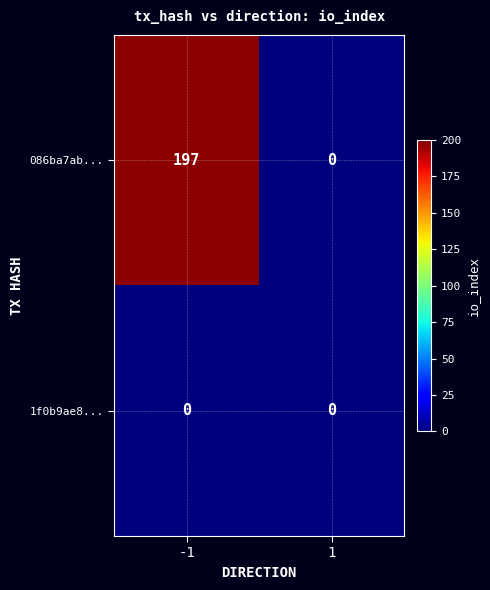

Rank the series by their average value, from highest to lowest.

086ba7ab..., 1f0b9ae8...